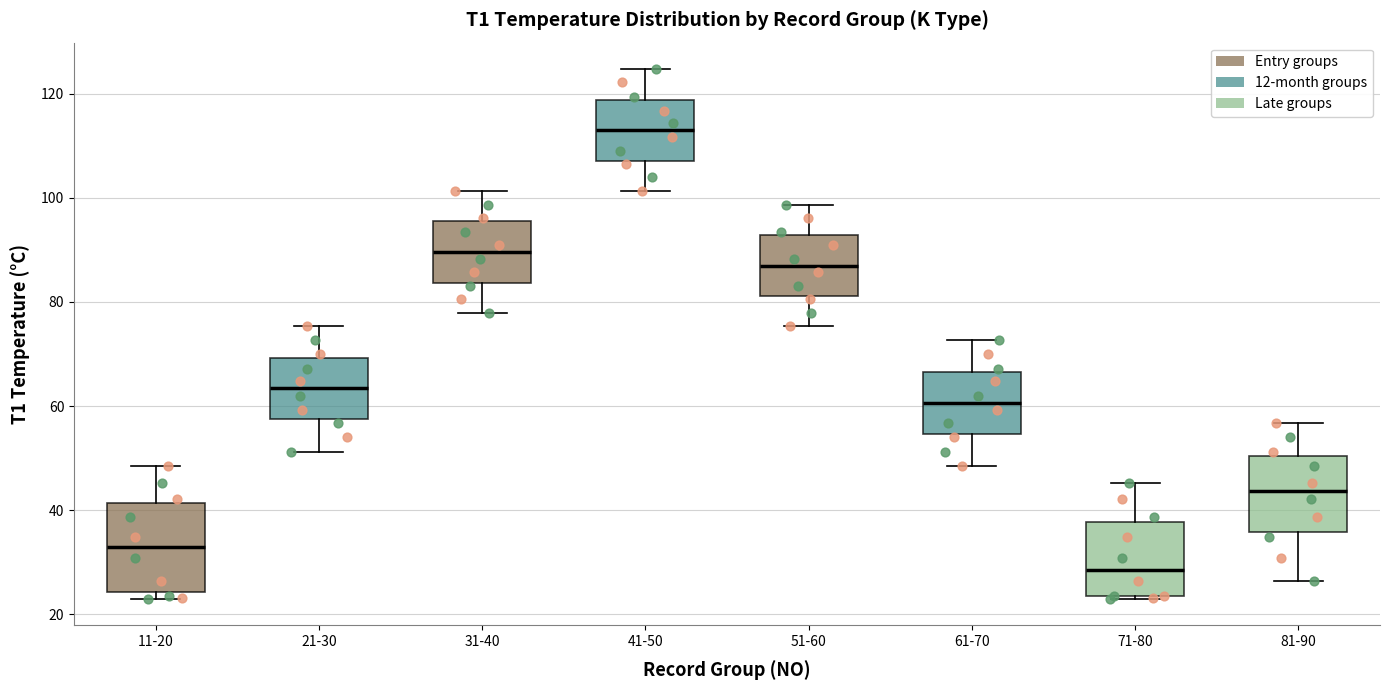

Where does the lower whisker of the box for 61-70 end on the y-axis? The values are not printed on the chart, so give them approximately, as read against the axis.

48